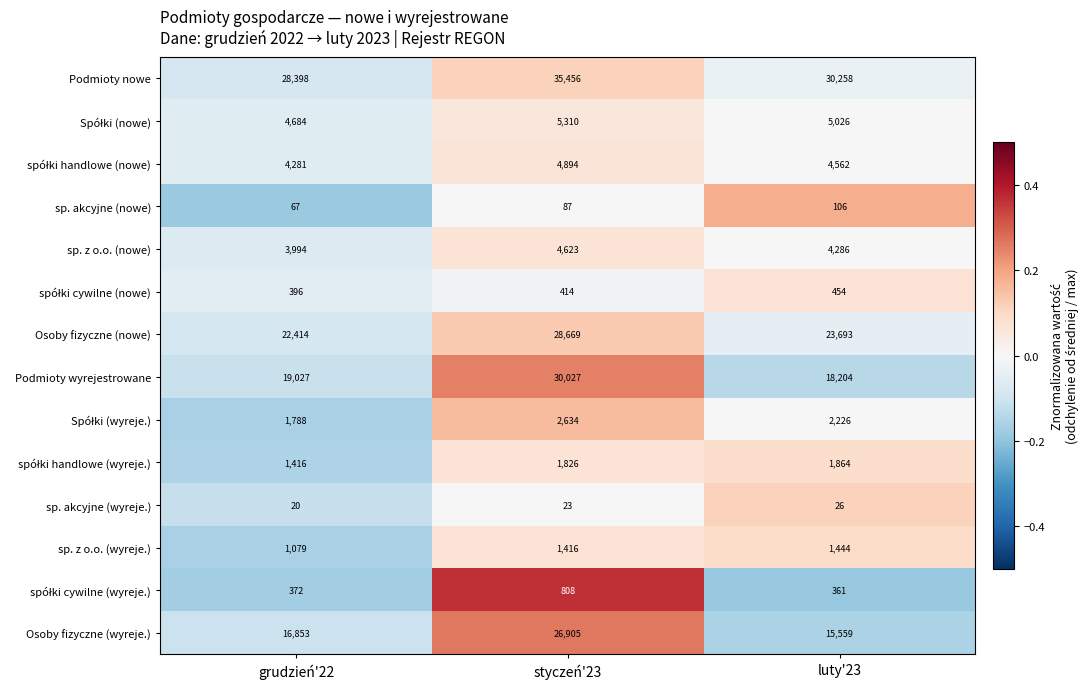

Which series has the widest spread of values?

Podmioty wyrejestrowane